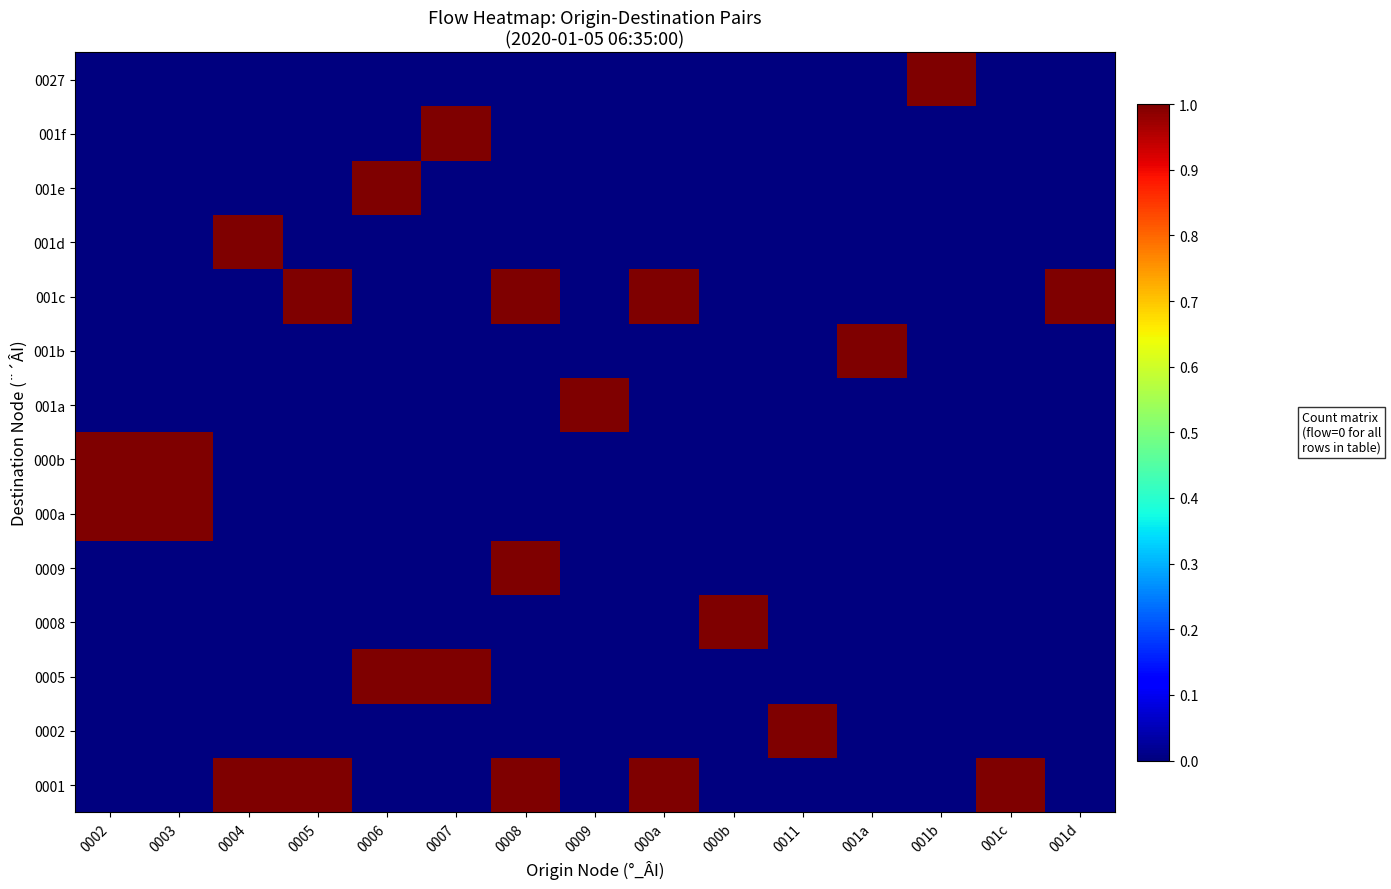

How many categories are shown in the chart?

15